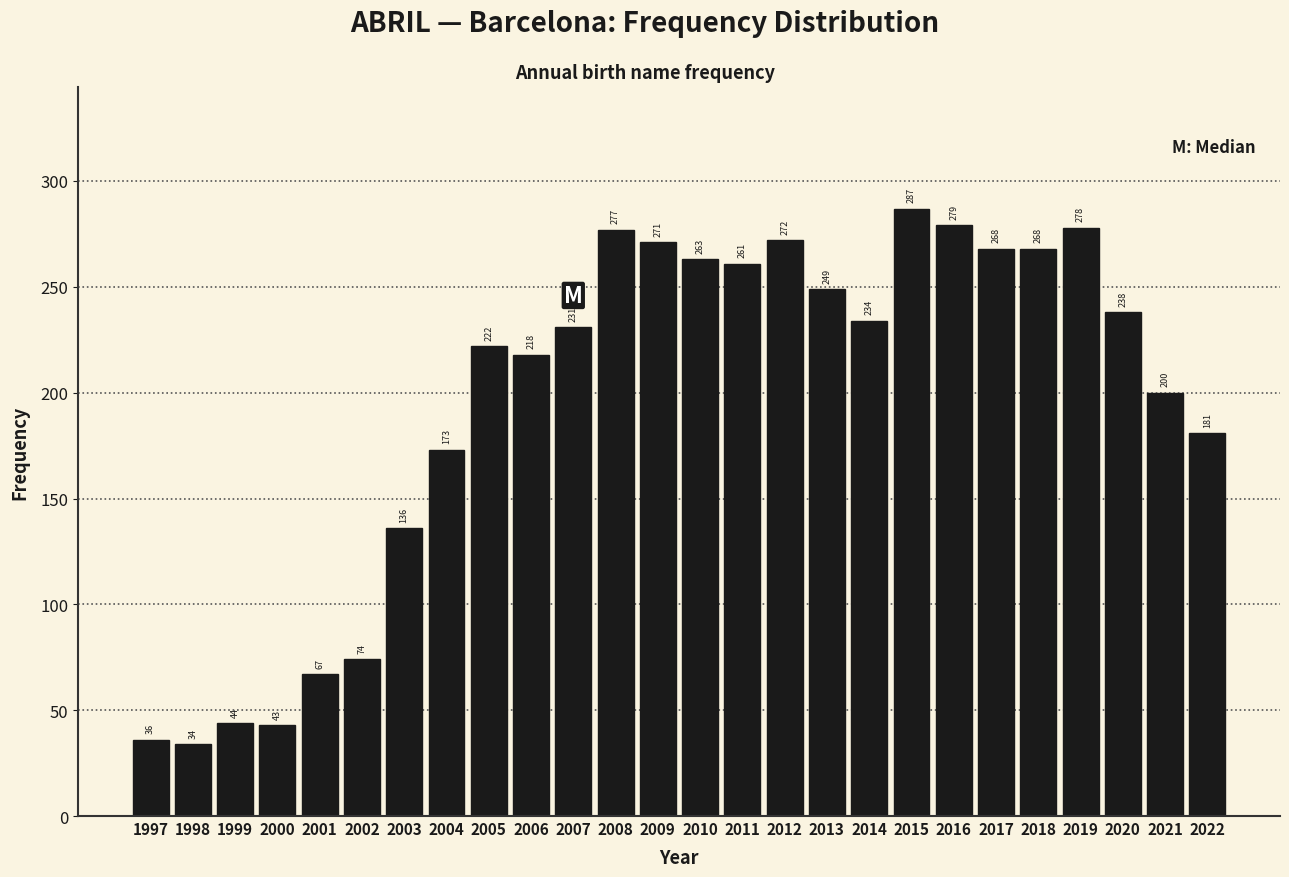

Reading right to left, transcribe all the data shown in this chart.

181	200	238	278	268	268	279	287	234	249	272	261	263	271	277	231	218	222	173	136	74	67	43	44	34	36